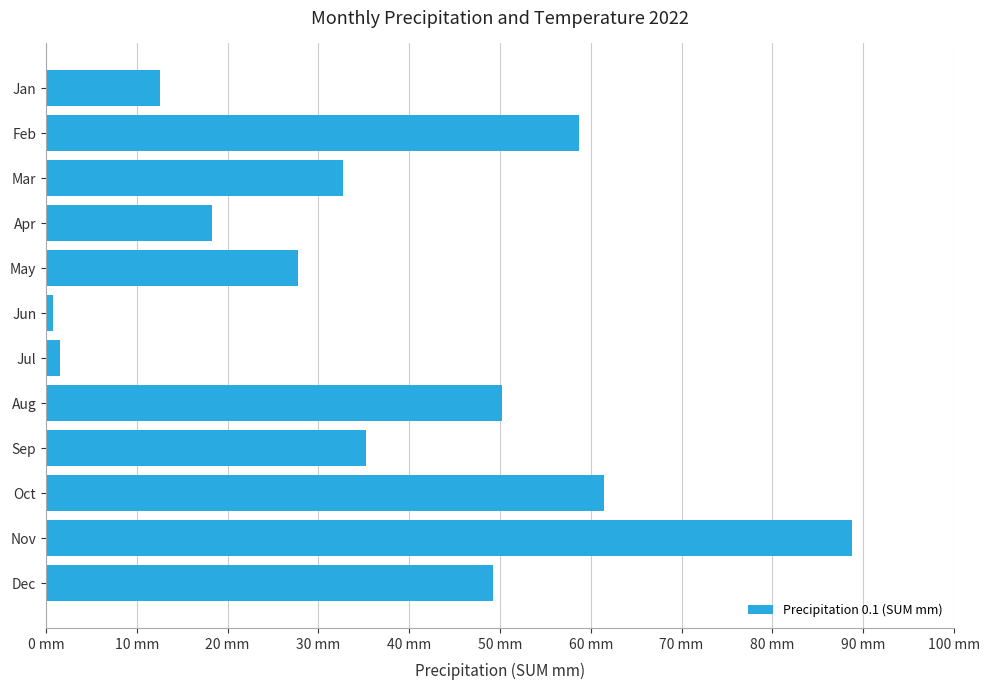

Count the number of data series in this chart.

1